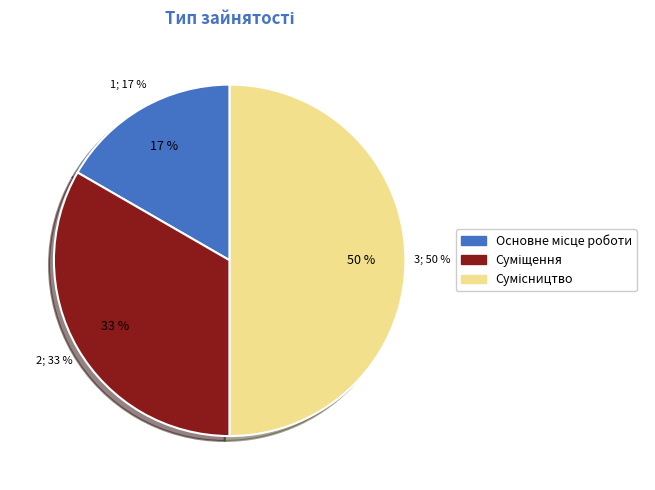

How many segments does this pie chart have?

3